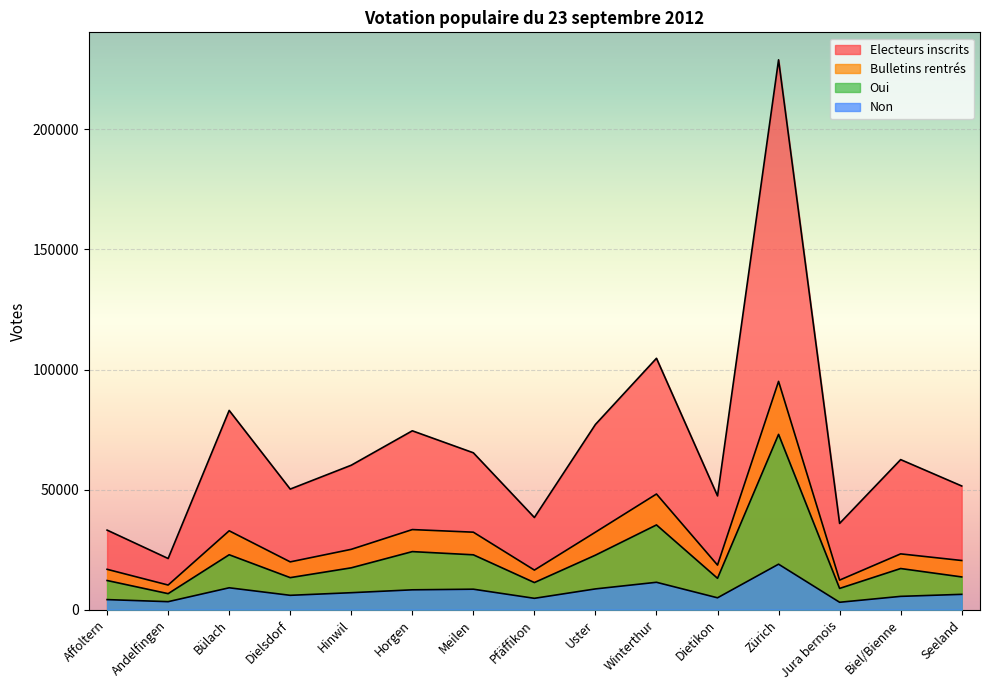

Reading left to right, what are all the values shown in this chart?

Electeurs inscrits: Affoltern=33119	Andelfingen=21299	Bülach=82960	Dielsdorf=50206	Hinwil=60146	Horgen=74477	Meilen=65317	Pfäffikon=38375	Uster=77123	Winterthur=104674	Dietikon=47372	Zürich=228959	Jura bernois=35915	Biel/Bienne=62479	Seeland=51501
Bulletins rentrés: Affoltern=16799	Andelfingen=10246	Bülach=32835	Dielsdorf=19892	Hinwil=25119	Horgen=33342	Meilen=32259	Pfäffikon=16475	Uster=32263	Winterthur=48151	Dietikon=18557	Zürich=95063	Jura bernois=12300	Biel/Bienne=23225	Seeland=20466
Oui: Affoltern=12136	Andelfingen=6660	Bülach=22858	Dielsdorf=13330	Hinwil=17416	Horgen=24168	Meilen=22835	Pfäffikon=11281	Uster=22686	Winterthur=35278	Dietikon=13049	Zürich=72993	Jura bernois=8839	Biel/Bienne=17122	Seeland=13624
Non: Affoltern=4183	Andelfingen=3318	Bülach=9103	Dielsdorf=5965	Hinwil=7054	Horgen=8254	Meilen=8513	Pfäffikon=4715	Uster=8634	Winterthur=11392	Dietikon=4933	Zürich=18931	Jura bernois=3070	Biel/Bienne=5530	Seeland=6371